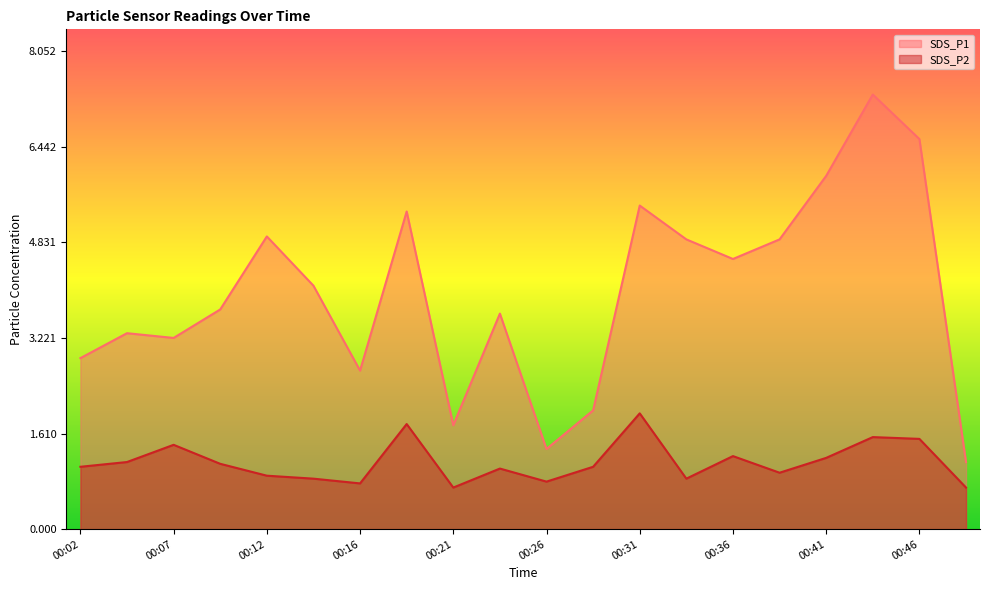

At how many categories does at least one series exceed 4?

10